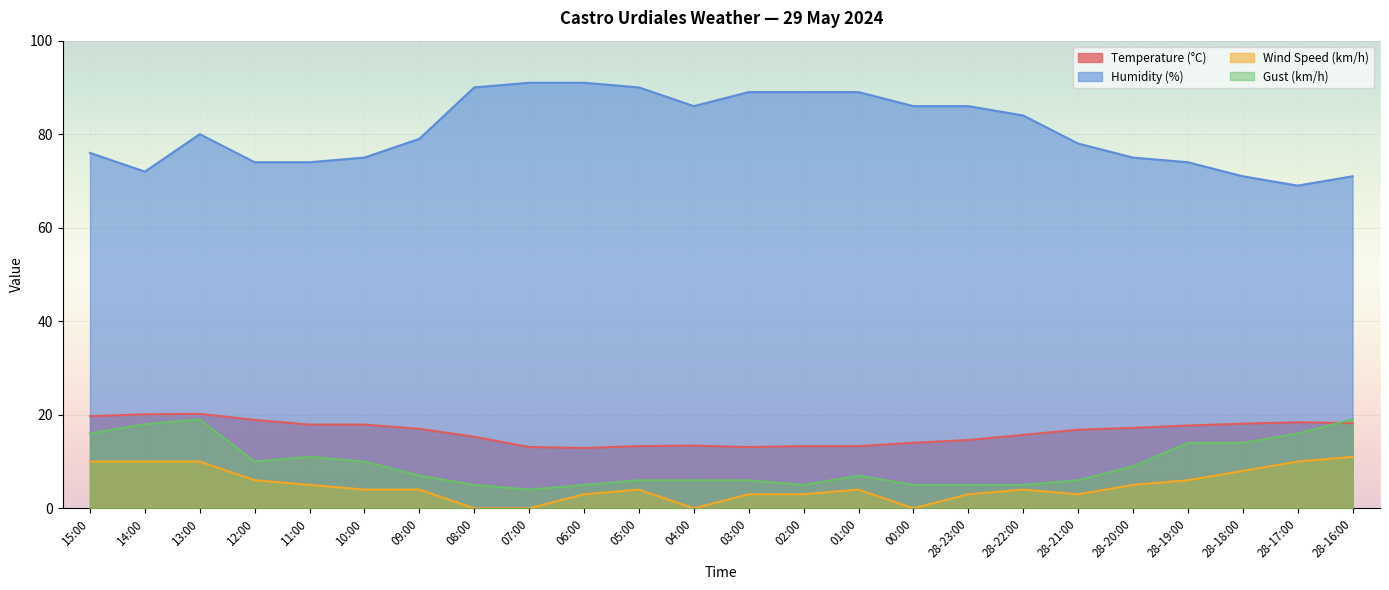

Reading left to right, list all the values displayed in this chart.

Temperature (°C): 19.7	20.1	20.2	18.9	17.9	17.9	17.0	15.3	13.1	12.9	13.3	13.4	13.1	13.3	13.3	14.0	14.6	15.7	16.8	17.2	17.7	18.1	18.4	18.2
Humidity (%): 76.0	72.0	80.0	74.0	74.0	75.0	79.0	90.0	91.0	91.0	90.0	86.0	89.0	89.0	89.0	86.0	86.0	84.0	78.0	75.0	74.0	71.0	69.0	71.0
Wind Speed (km/h): 10.0	10.0	10.0	6.0	5.0	4.0	4.0	0.0	0.0	3.0	4.0	0.0	3.0	3.0	4.0	0.0	3.0	4.0	3.0	5.0	6.0	8.0	10.0	11.0
Gust (km/h): 16.0	18.0	19.0	10.0	11.0	10.0	7.0	5.0	4.0	5.0	6.0	6.0	6.0	5.0	7.0	5.0	5.0	5.0	6.0	9.0	14.0	14.0	16.0	19.0